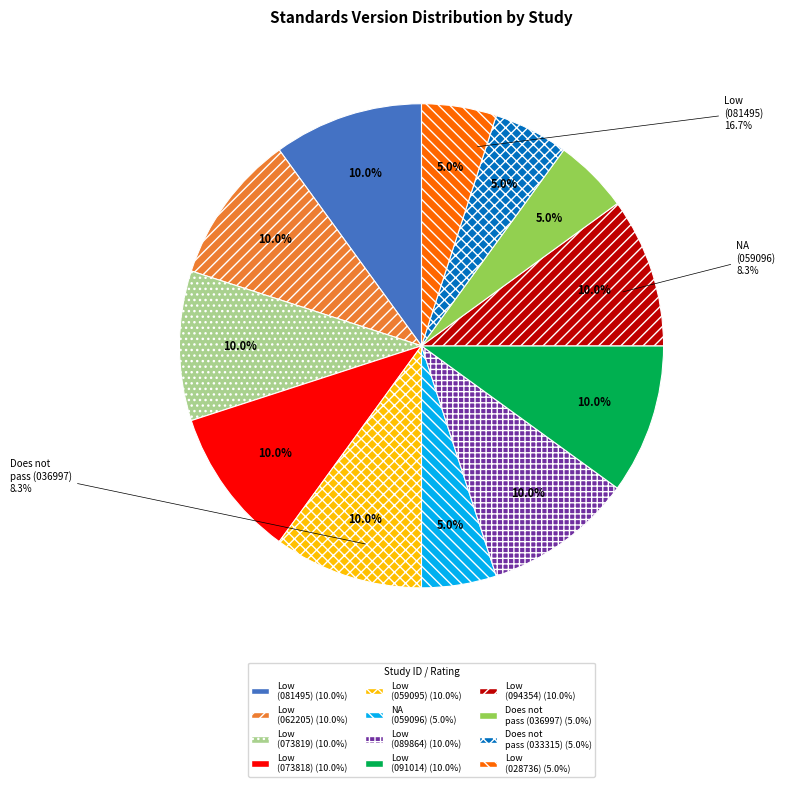

Which category has the biggest portion of the pie?

Low (WWHV081495)